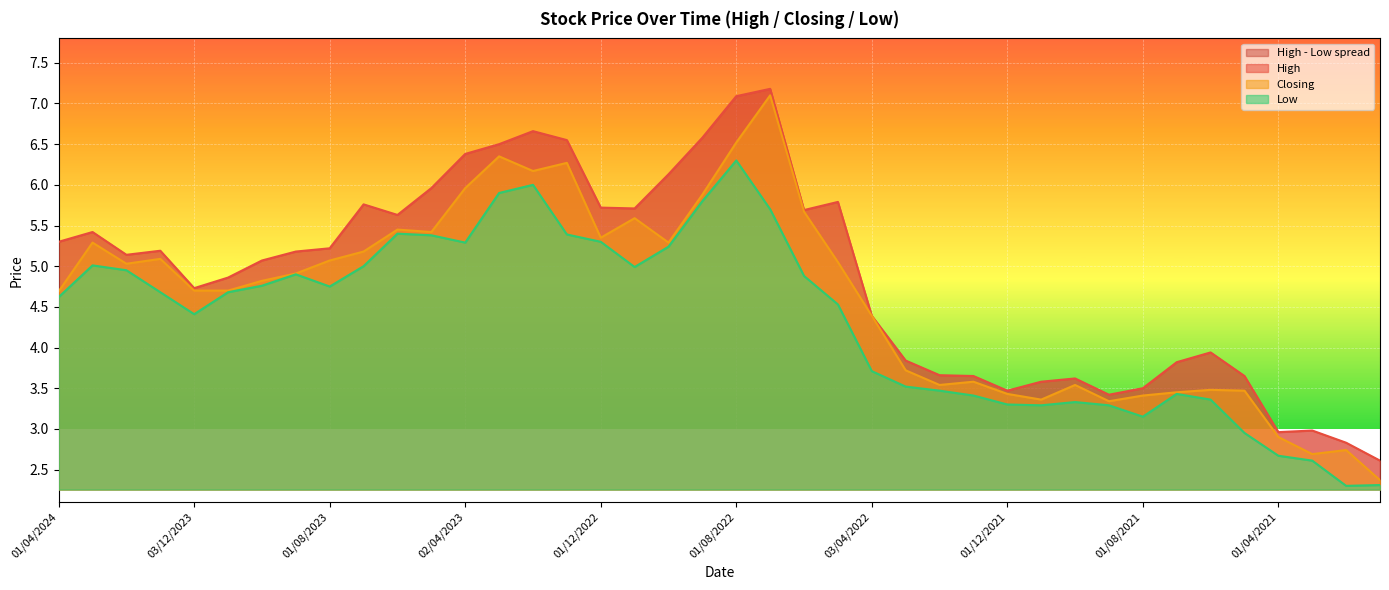

Which has a higher value, 01/08/2022 or 01/12/2021?

01/08/2022